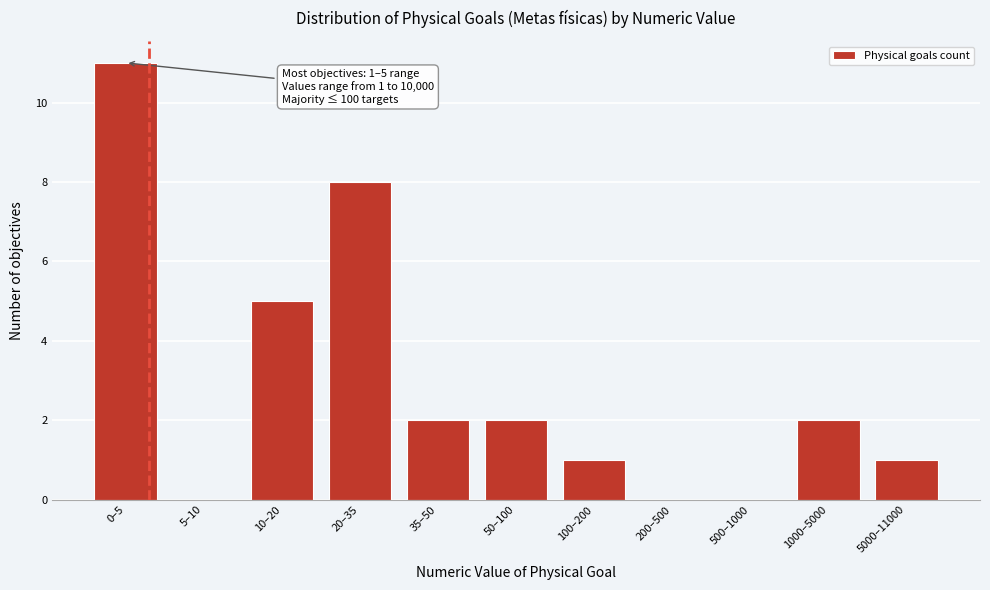

Reading left to right, transcribe all the data shown in this chart.

0–5=11	5–10=0	10–20=5	20–35=8	35–50=2	50–100=2	100–200=1	200–500=0	500–1000=0	1000–5000=2	5000–11000=1